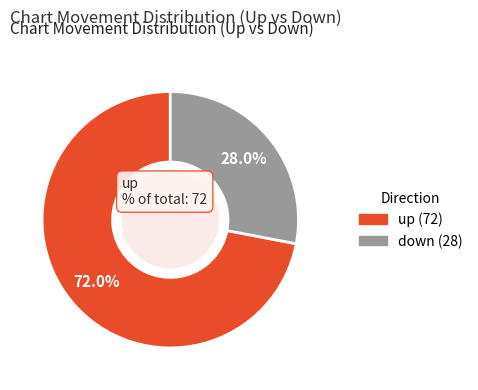

How many segments does this pie chart have?

2